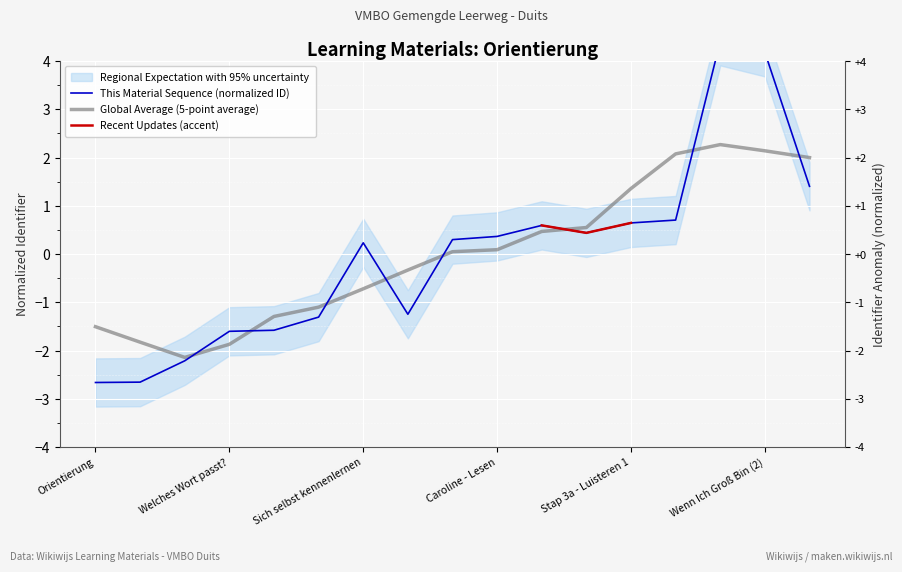

True or false: the data shows 0.2 at Sich selbst kennenlernen.

True